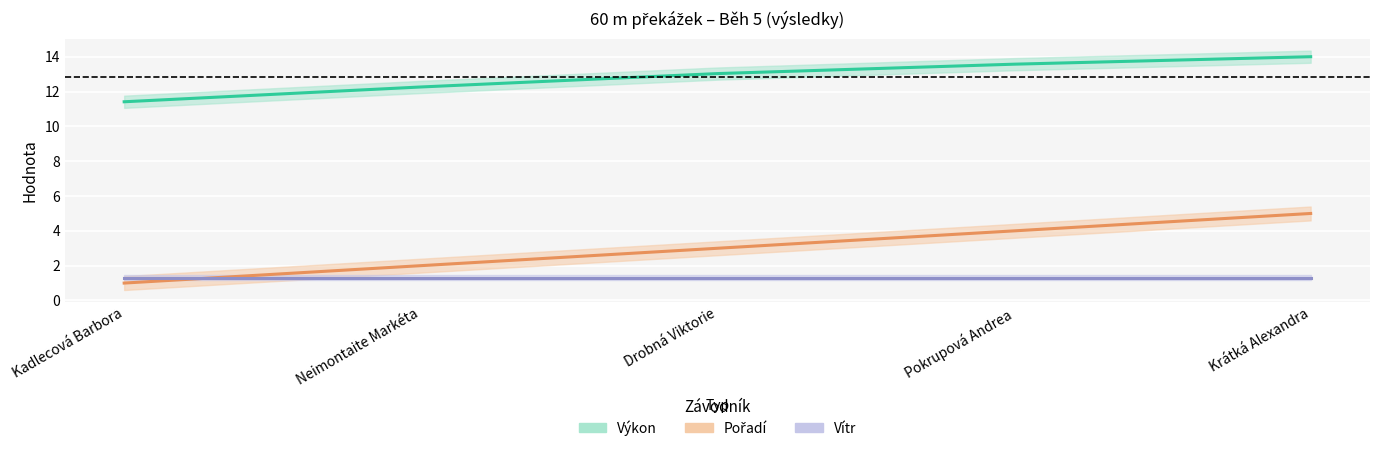

How many intersections are there between Pořadí and Vítr?

1